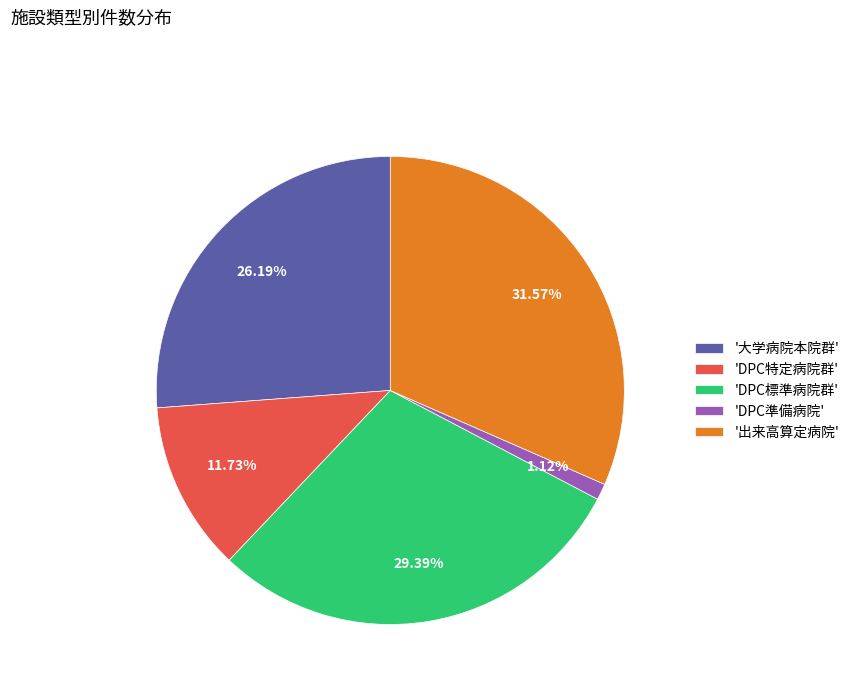

Is there any slice that represents more than half of the pie?

No